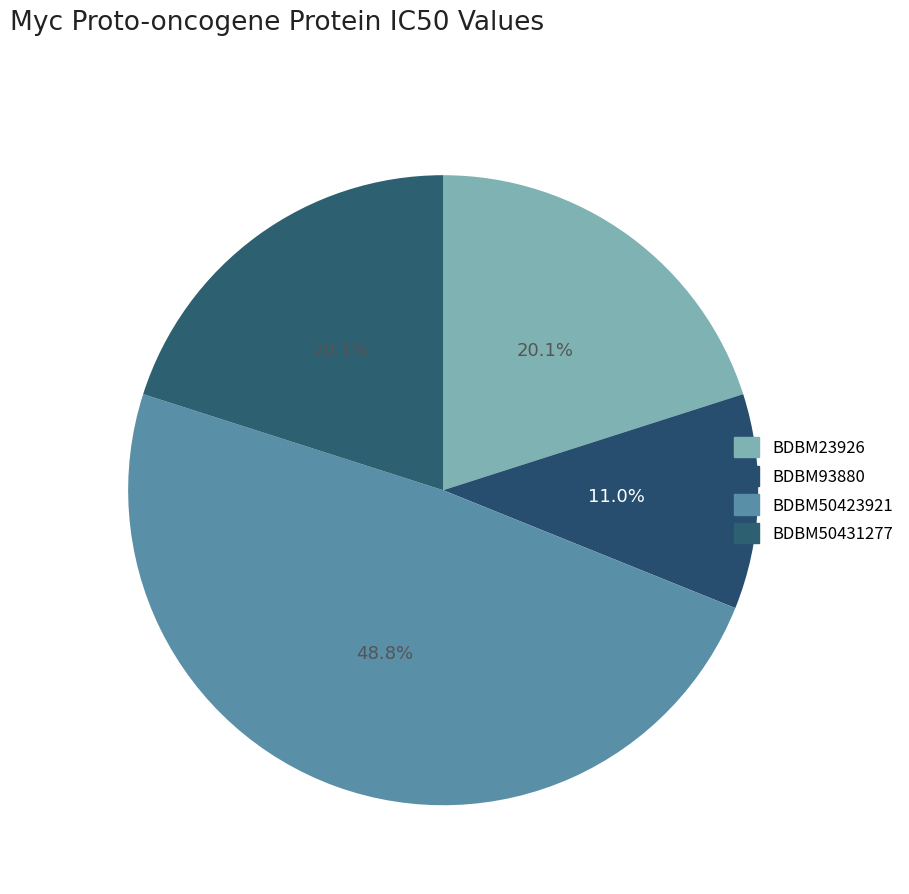

What is the largest slice in the pie chart?

BDBM50423921